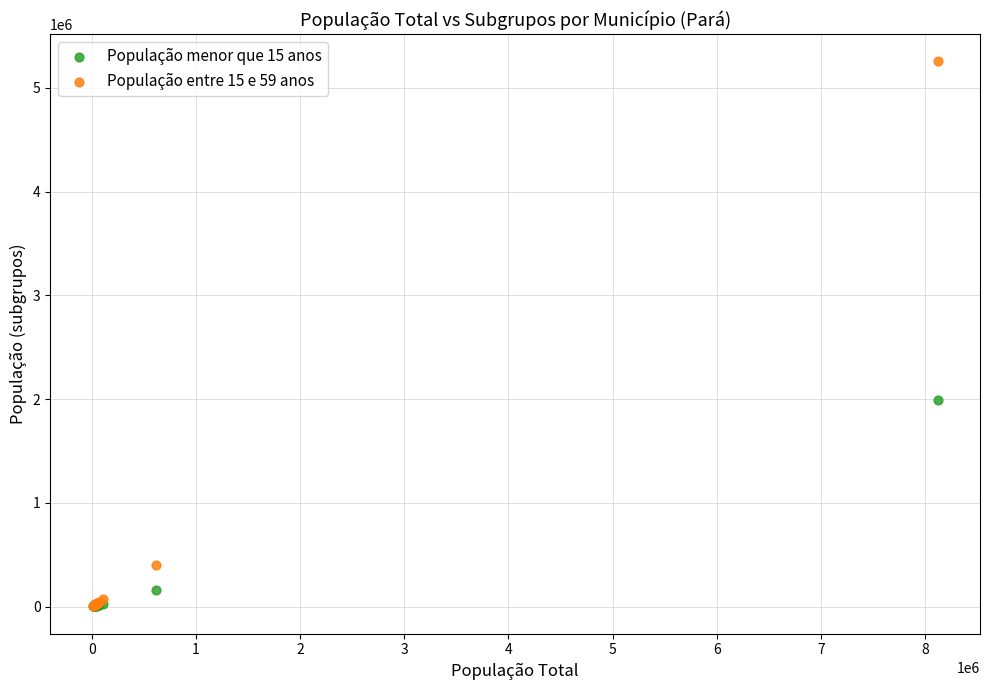

Across all series, what Y value is closest to 2627615?

1991197